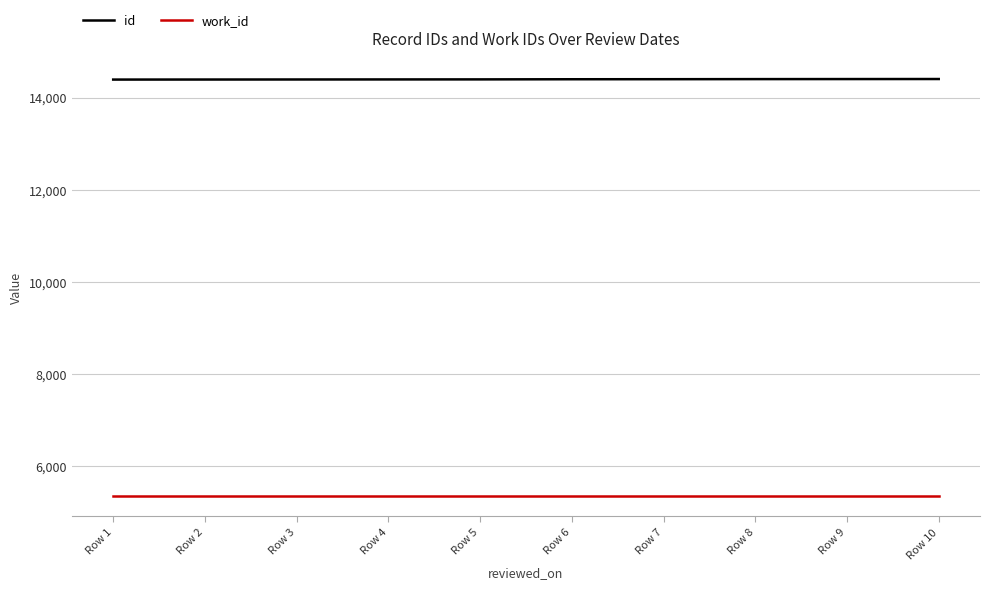

What is the average value of the id series?

14395